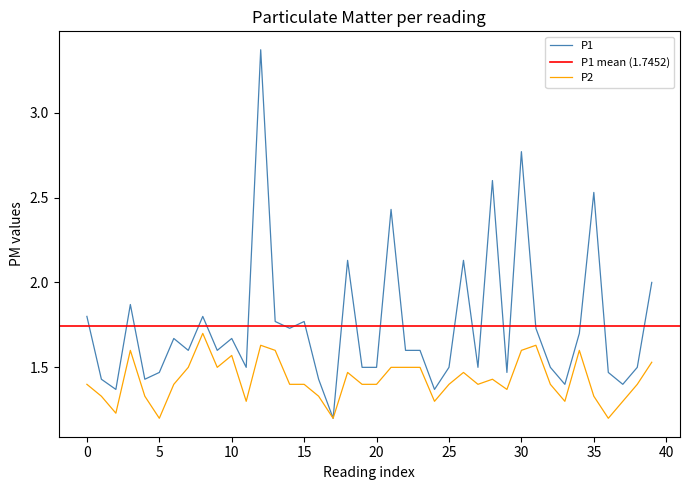

What is the difference between the second highest and minimum values in the P1 series?

1.6